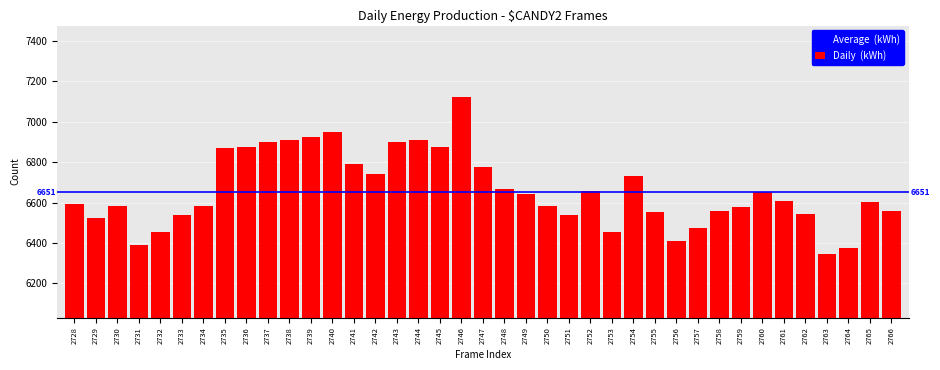

Approximately how many times larger is the value at 2737 compared to 2729?

1.1